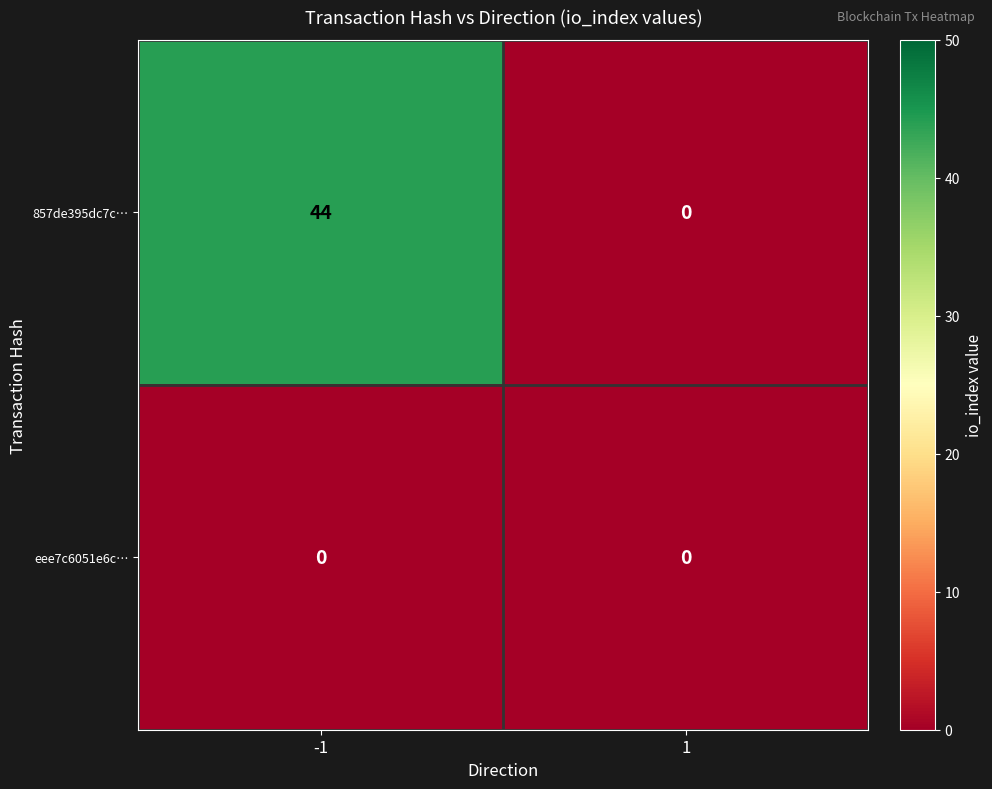

Reading left to right, transcribe all the data shown in this chart.

857de395dc7c…: 44	0
eee7c6051e6c…: 0	0